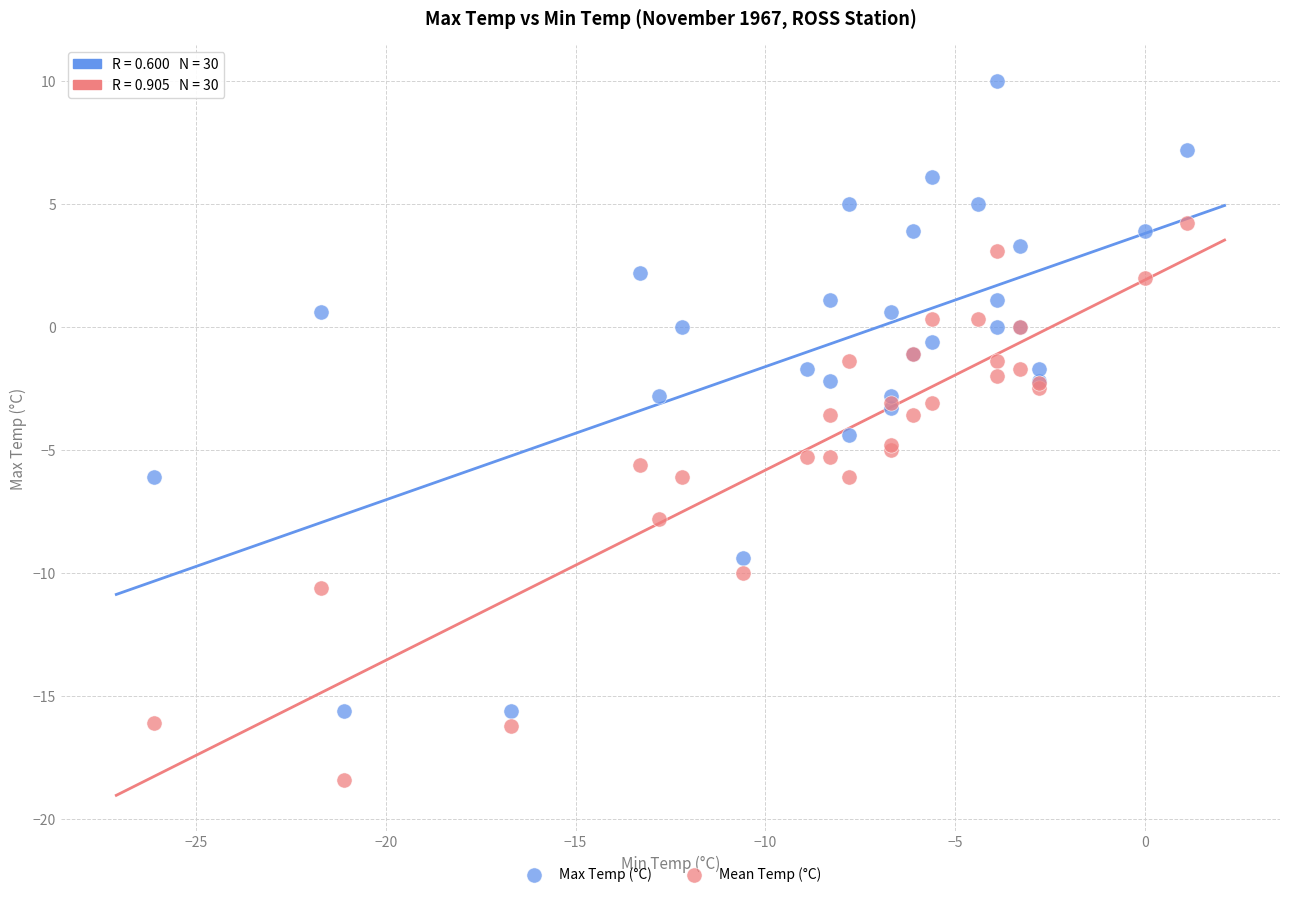

Which series contains the highest Y value?

Max Temp (°C)